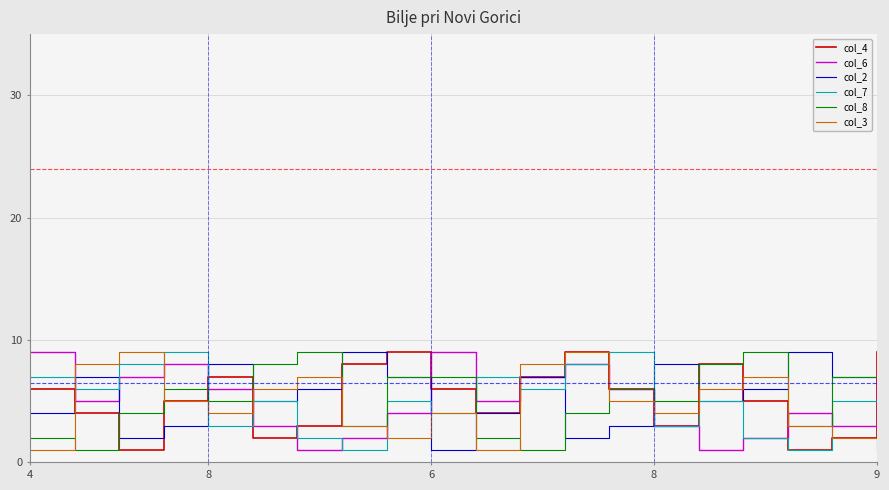

After their last crossing, which series has the higher values: col_8 or col_7?

col_8